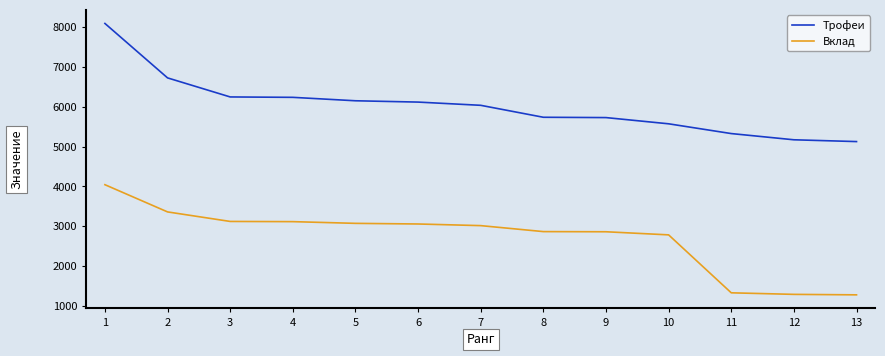

Rank the series by their average value, from highest to lowest.

Трофеи, Вклад